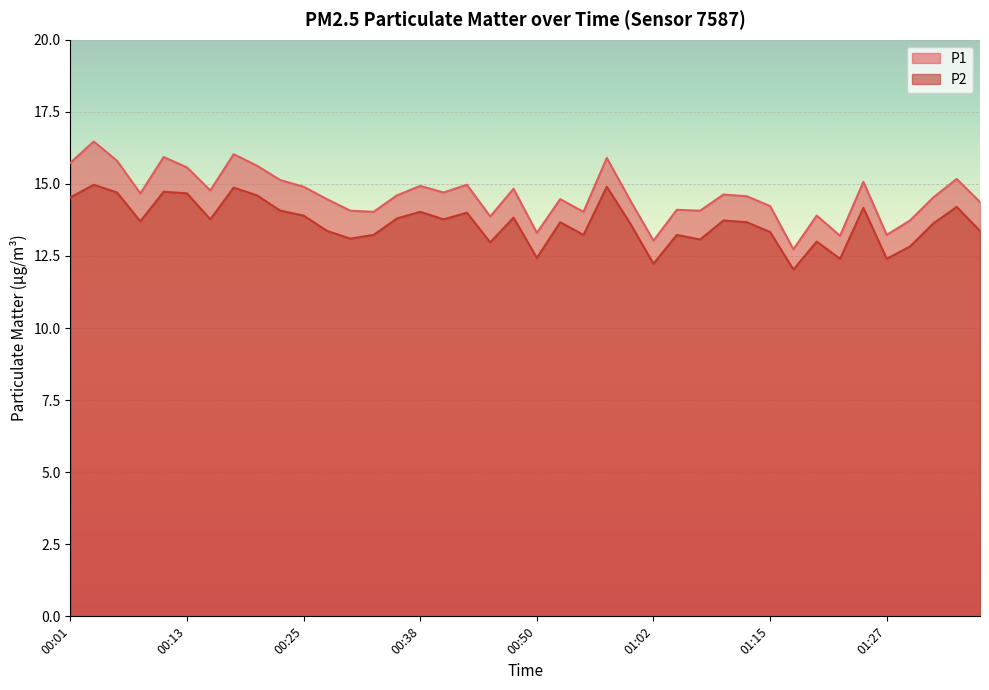

What is the smallest value displayed?

12.0